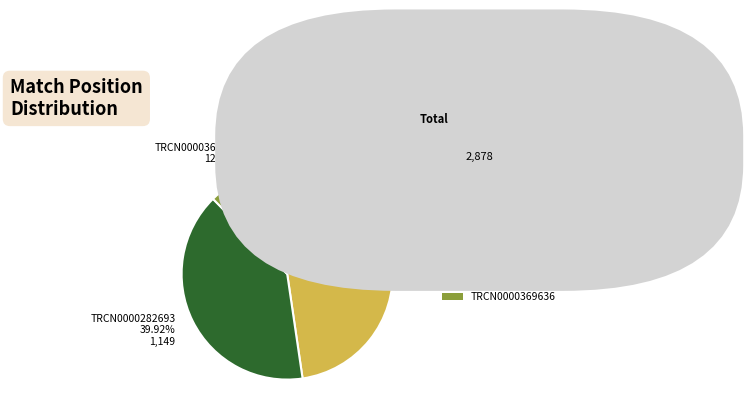

What percentage do TRCN0000263545 and TRCN0000369636 together represent?

60.1%